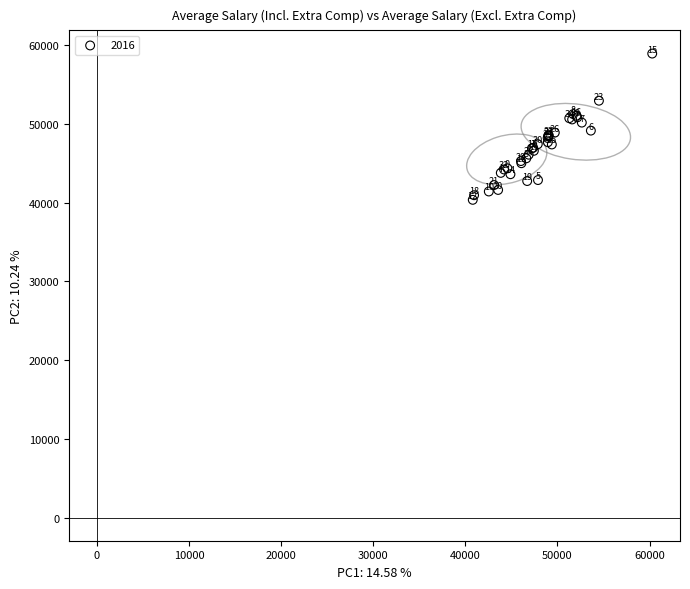

What Y value in the scatter plot is closest to 49645?

49147.2